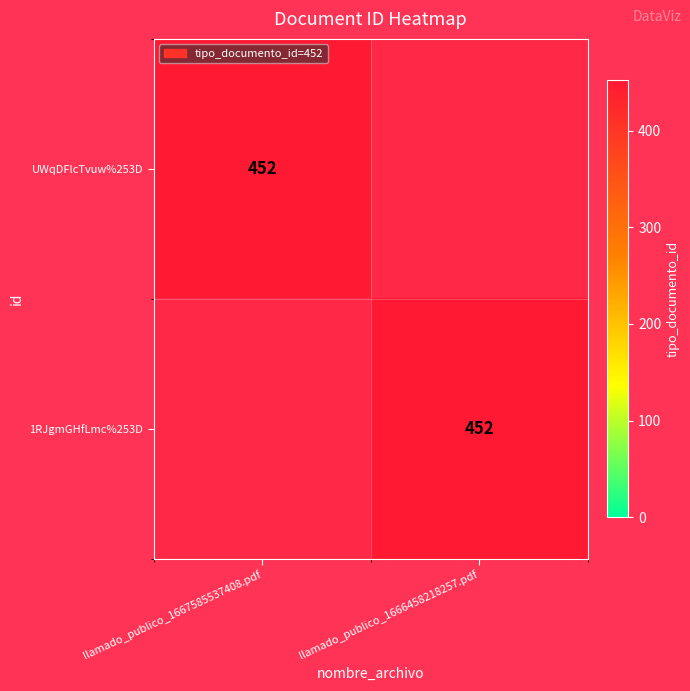

Rank the series at llamado_publico_1666458218257.pdf from lowest to highest value.

UWqDFlcTvuw%253D, 1RJgmGHfLmc%253D